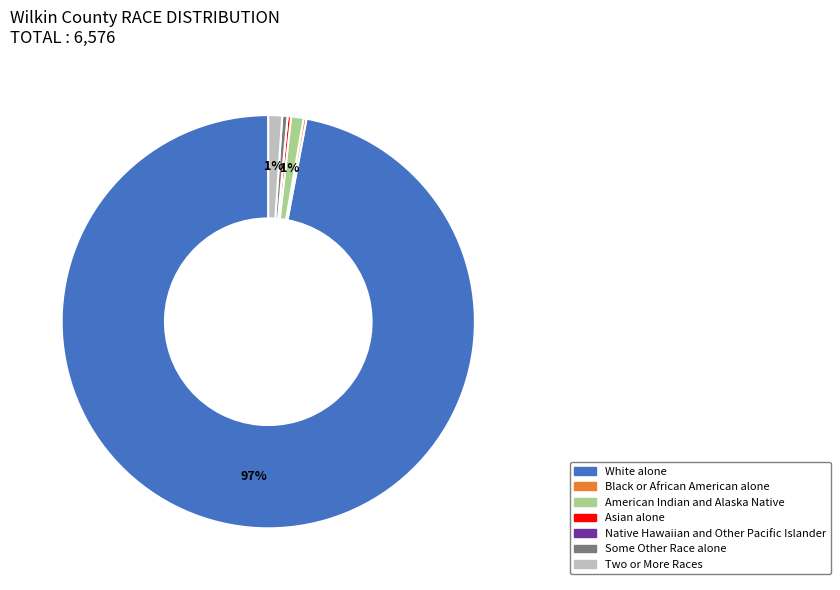

To the nearest percent, what is the average slice percentage?

14%